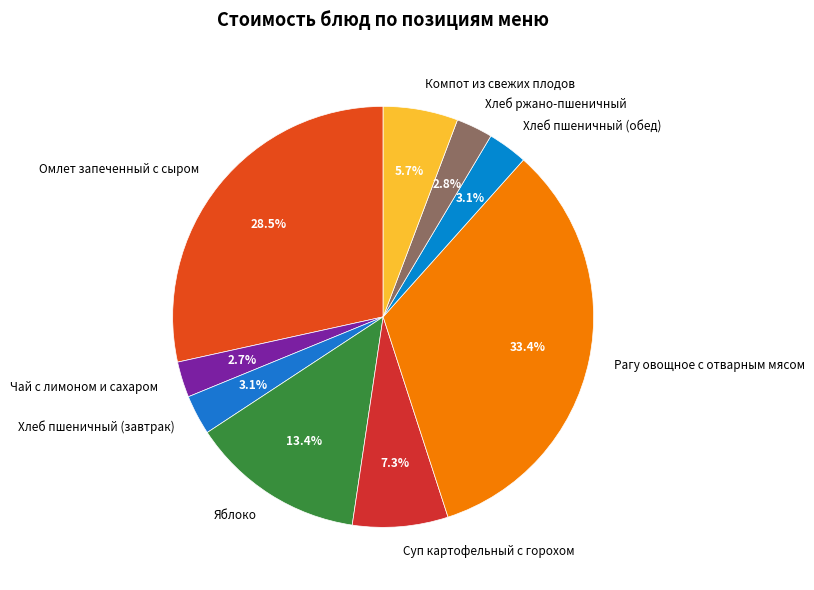

True or false: Рагу овощное с отварным мясом accounts for 33% of the total.

True